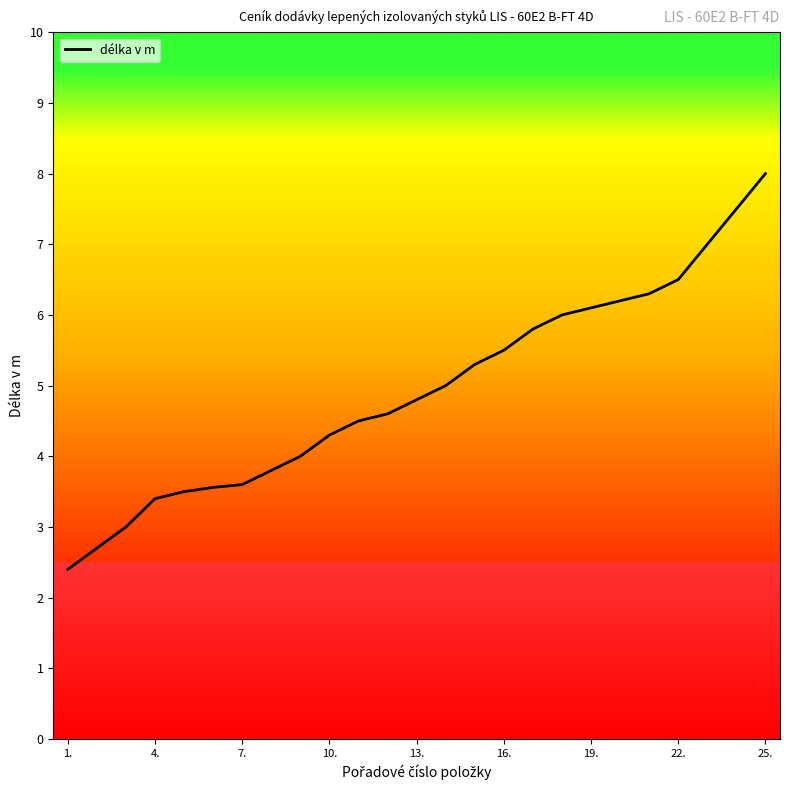

What is the minimum value shown in the chart?

2.4